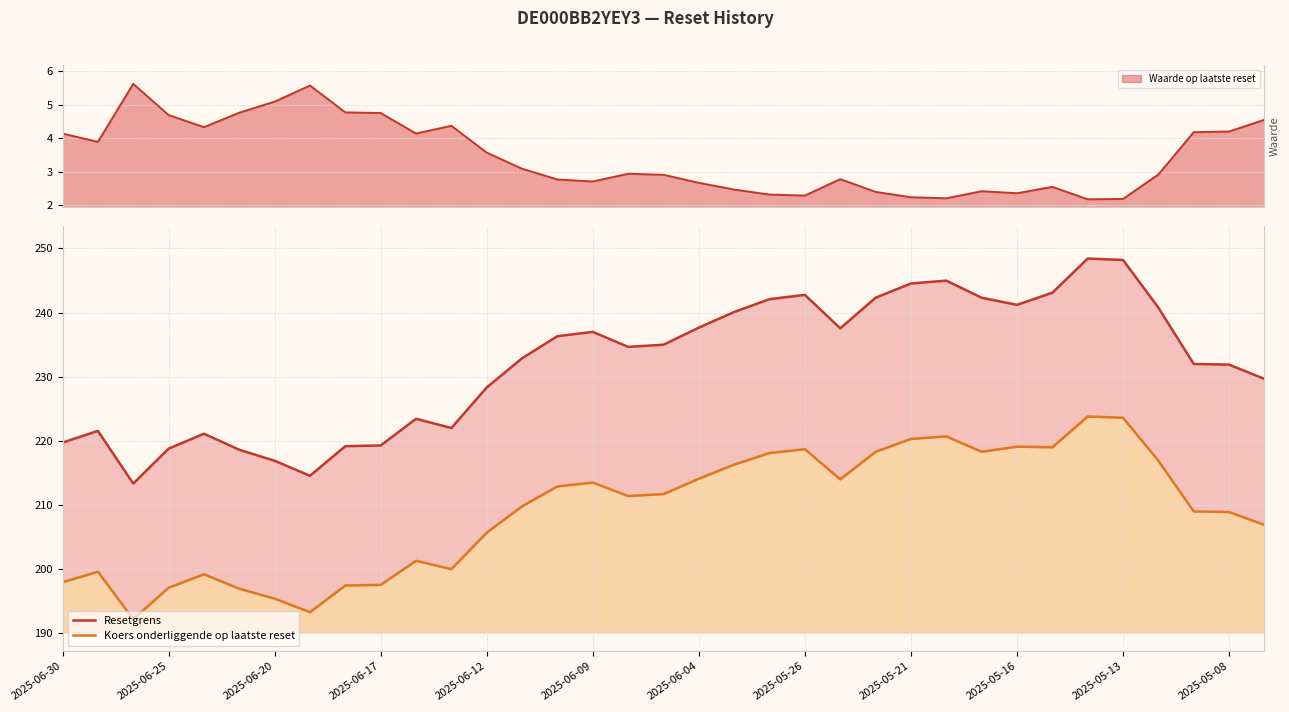

What is the difference between the Resetgrens values at 28 and 13?

10.2